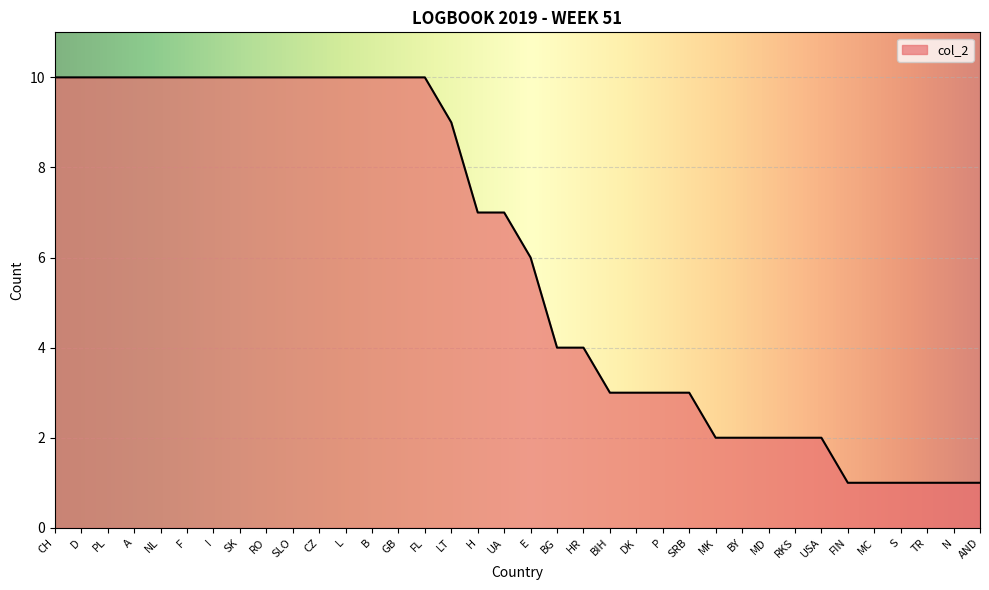

Is it true that the value at BIH is 5?

False